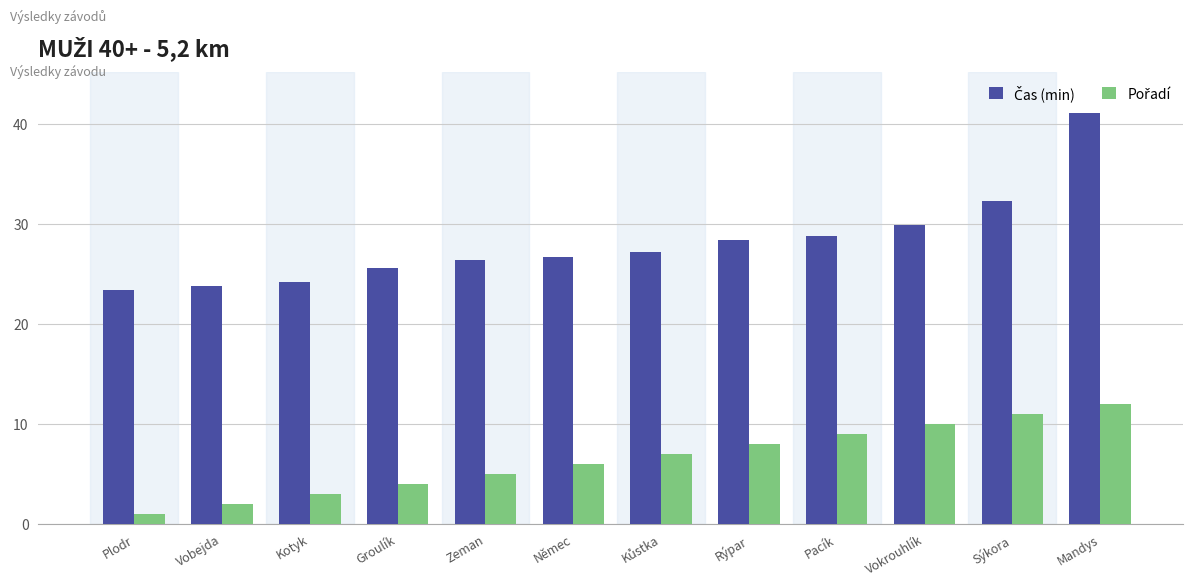

At which category is the sum across all series the highest?

Mandys